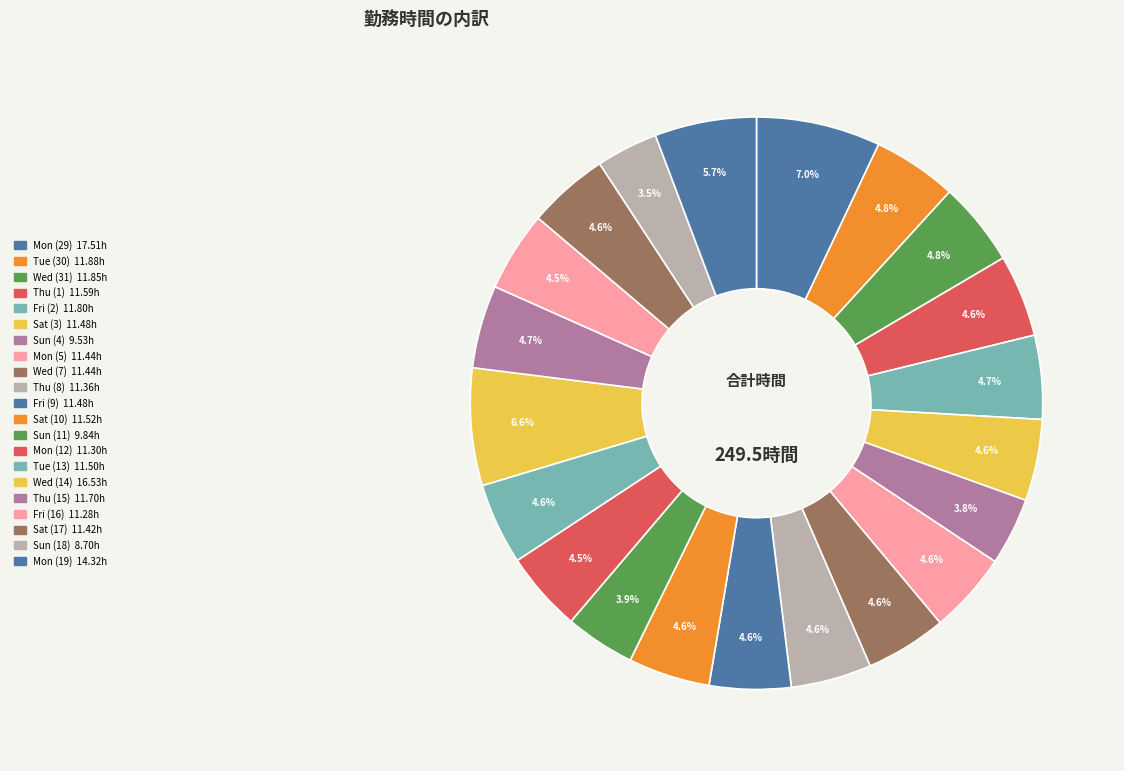

Does Thu (15) account for over 50% of the chart?

No